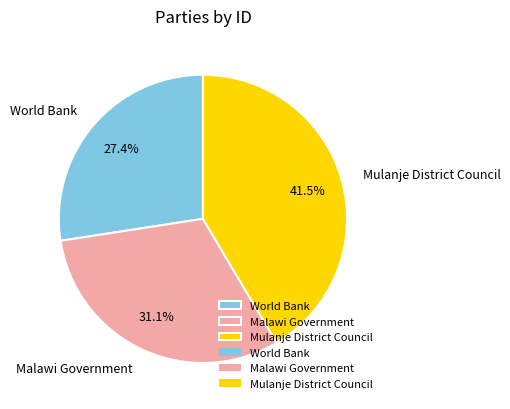

Rank the categories by value from lowest to highest.

World Bank, Malawi Government, Mulanje District Council